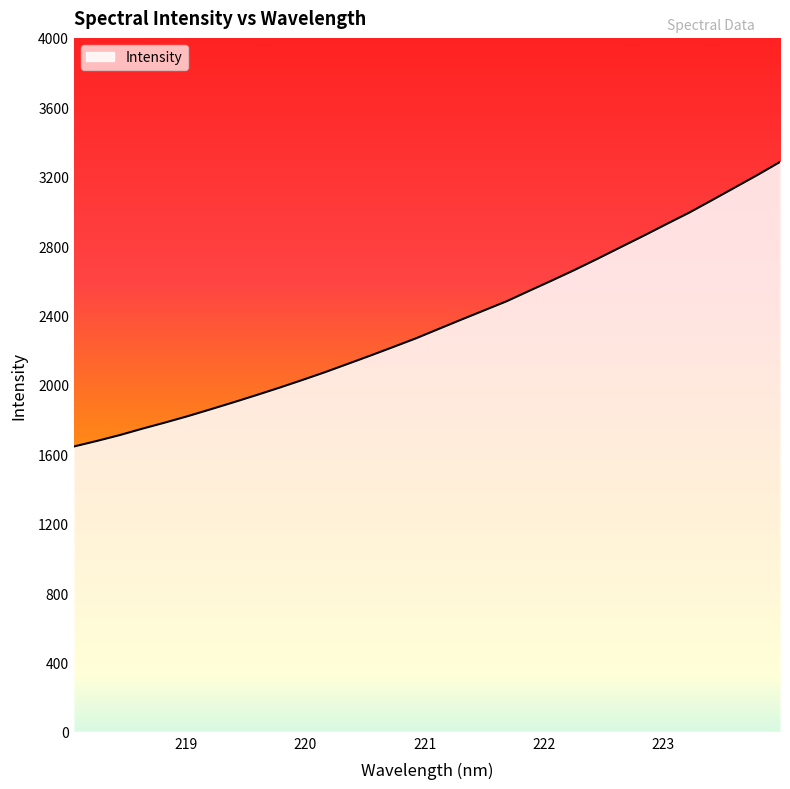

What is the minimum value shown in the chart?

1644.7